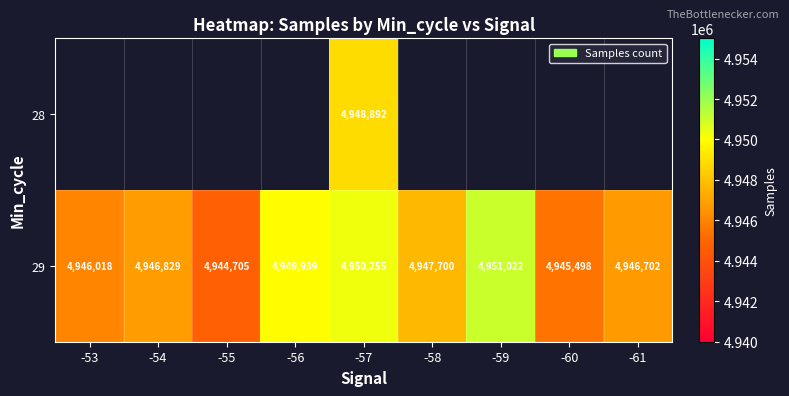

Is the value of 29 at -57 greater than the value of 28 at -57?

Yes